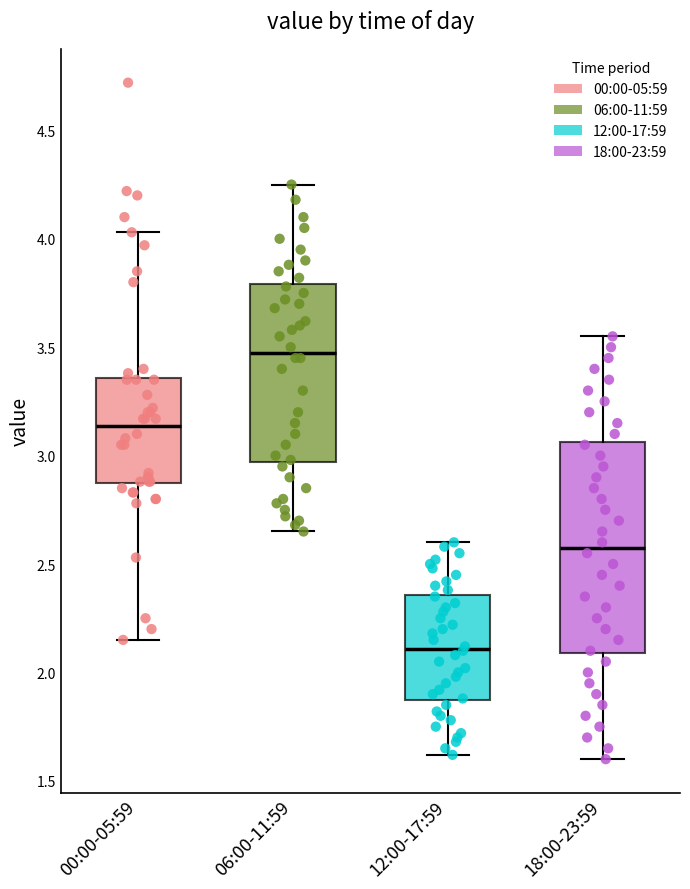

Reading left to right, transcribe this box plot: for each box, give where its median line is, the range the box spans, and where its two whiskers end, as read against the y-axis. The values are not printed on the chart, so give them approximately, as read against the axis.

00:00-05:59: median 3.15, box 2.85 to 3.35, whiskers 2.15 to 4.05
06:00-11:59: median 3.50, box 2.95 to 3.80, whiskers 2.65 to 4.25
12:00-17:59: median 2.10, box 1.85 to 2.35, whiskers 1.60 to 2.60
18:00-23:59: median 2.60, box 2.10 to 3.05, whiskers 1.60 to 3.55